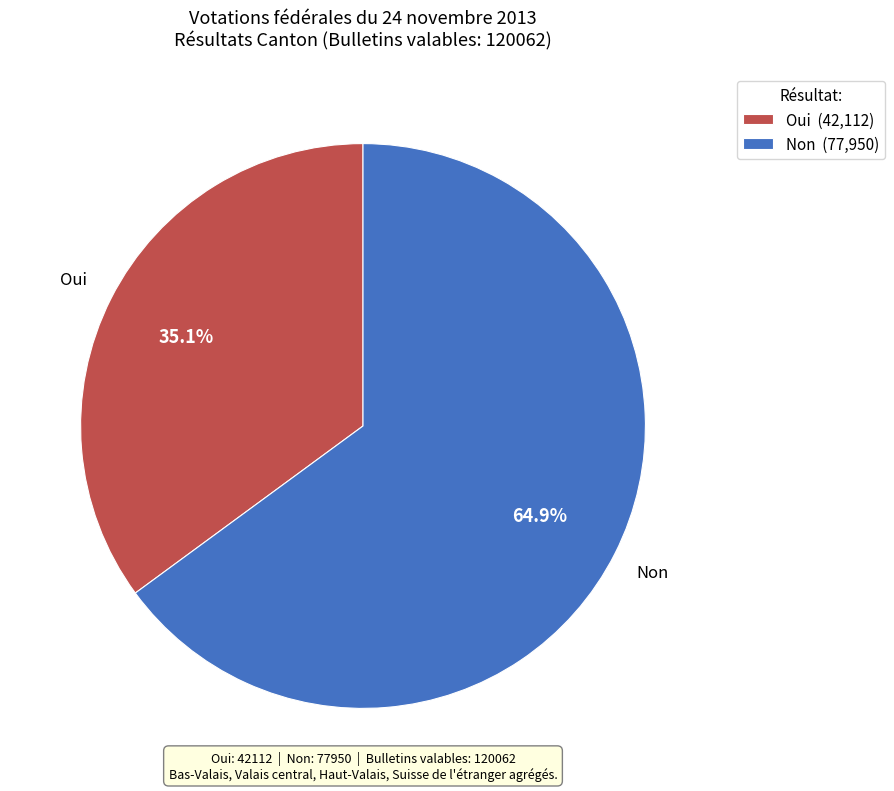

To the nearest percent, what portion does Oui represent?

35%